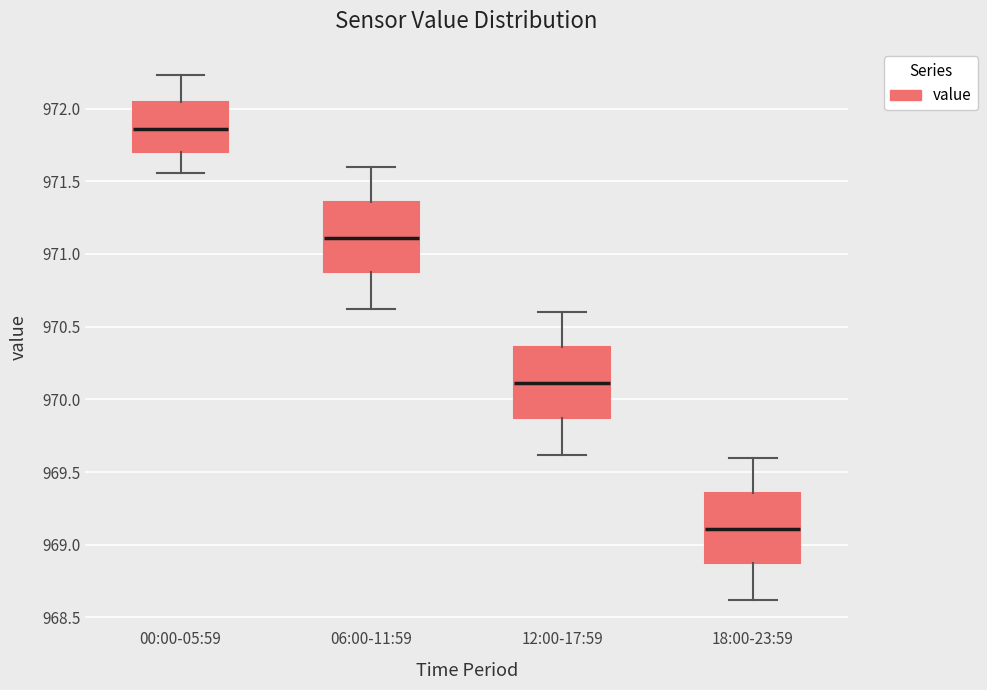

Where is the lower edge of the box for 12:00-17:59 on the y-axis? The values are not printed on the chart, so give them approximately, as read against the axis.

969.85